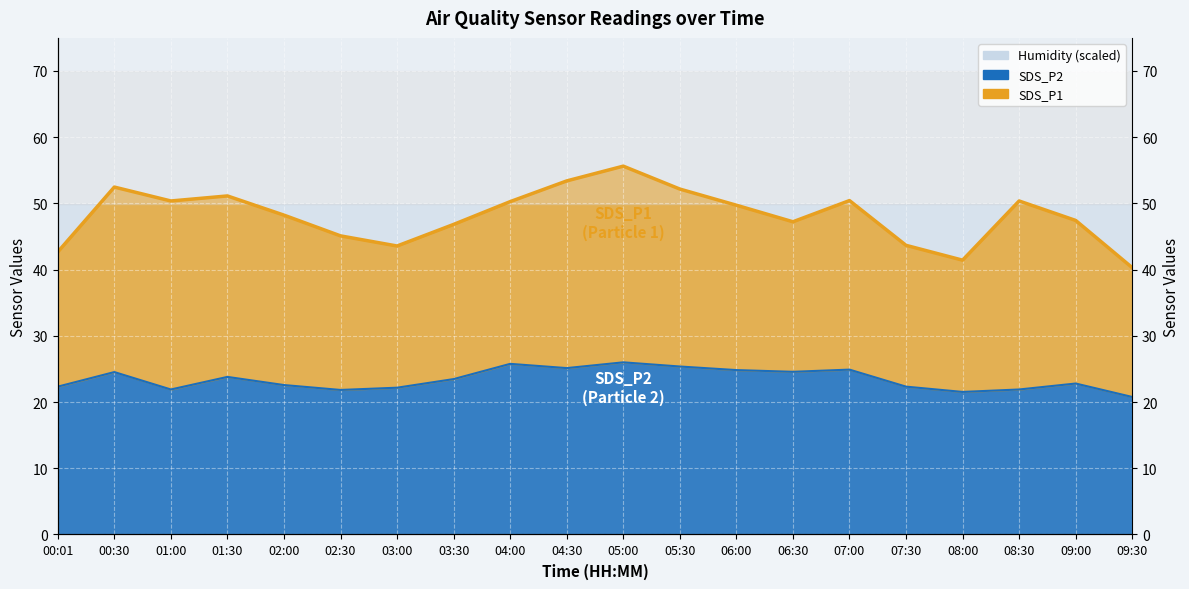

What is the value of the SDS_P1 point at the 6th from the left?

45.1